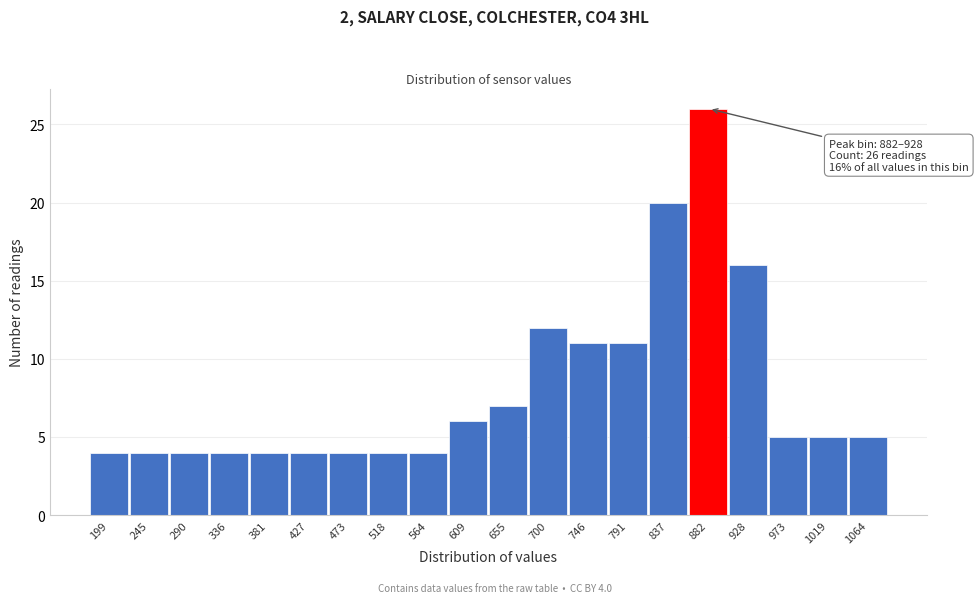

Reading left to right, what are all the values shown in this chart?

4	4	4	4	4	4	4	4	4	6	7	12	11	11	20	26	16	5	5	5